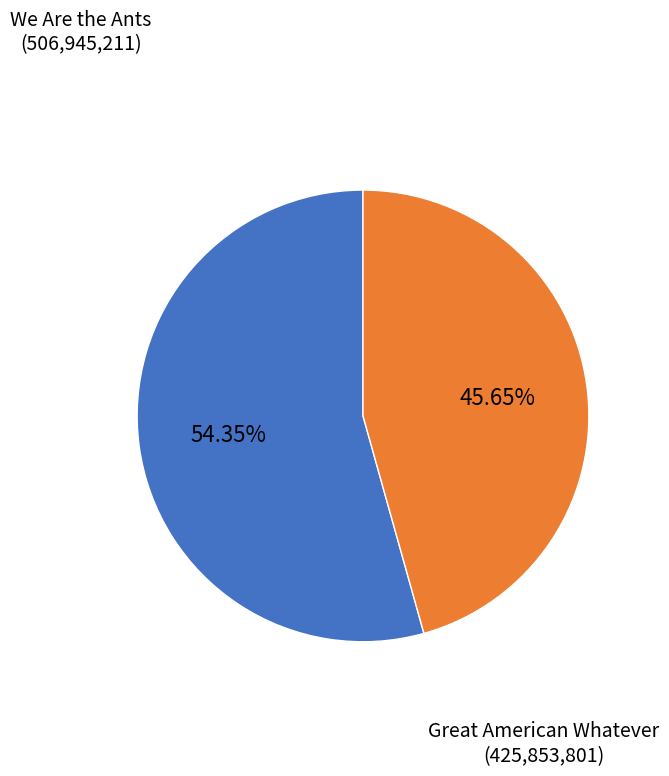

Rank the categories by value from lowest to highest.

Great American Whatever, We Are the Ants